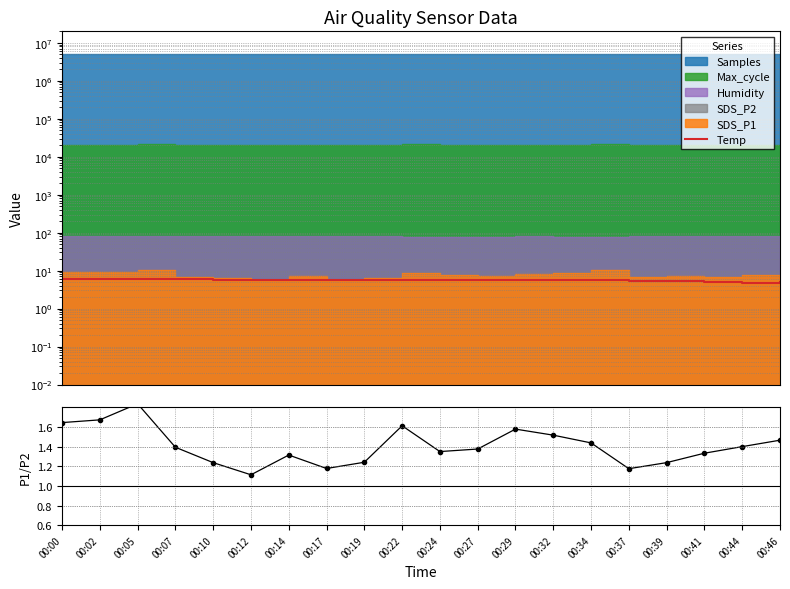

Which label corresponds to the smallest value in the chart?

00:12